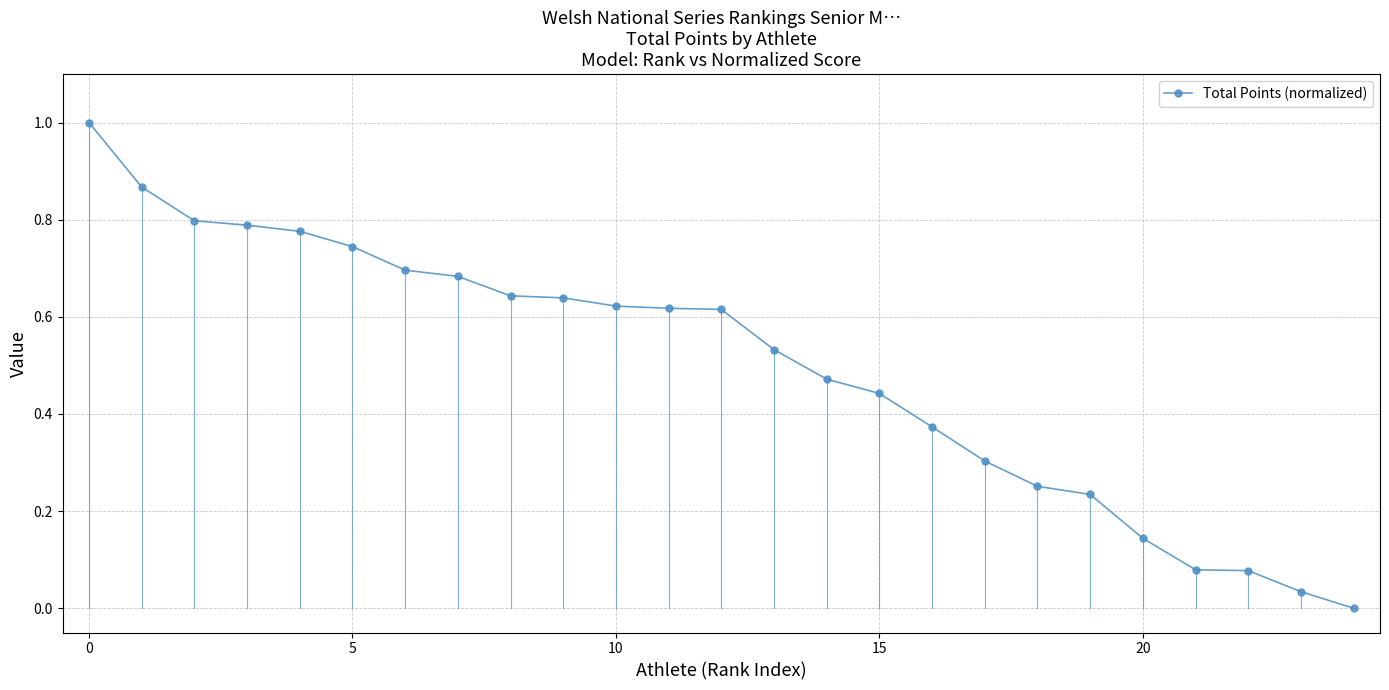

What is the sum of all values?

12.4